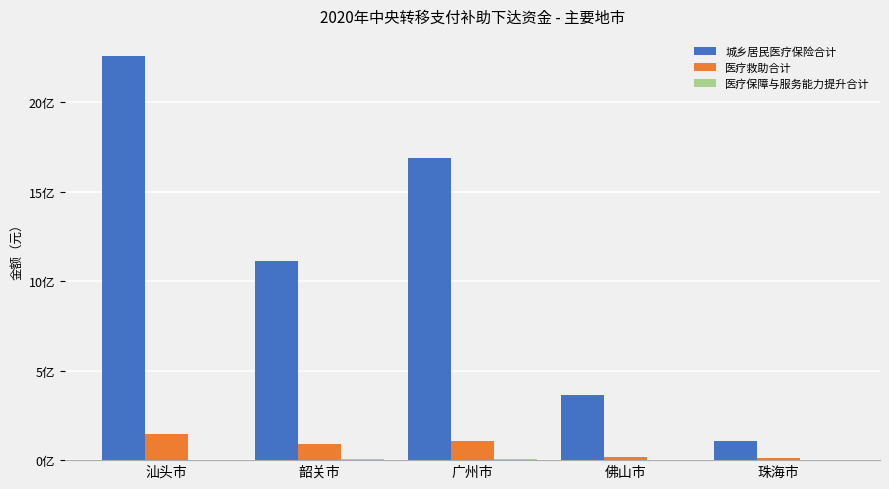

Which category has the lowest value in the 城乡居民医疗保险合计 series?

珠海市